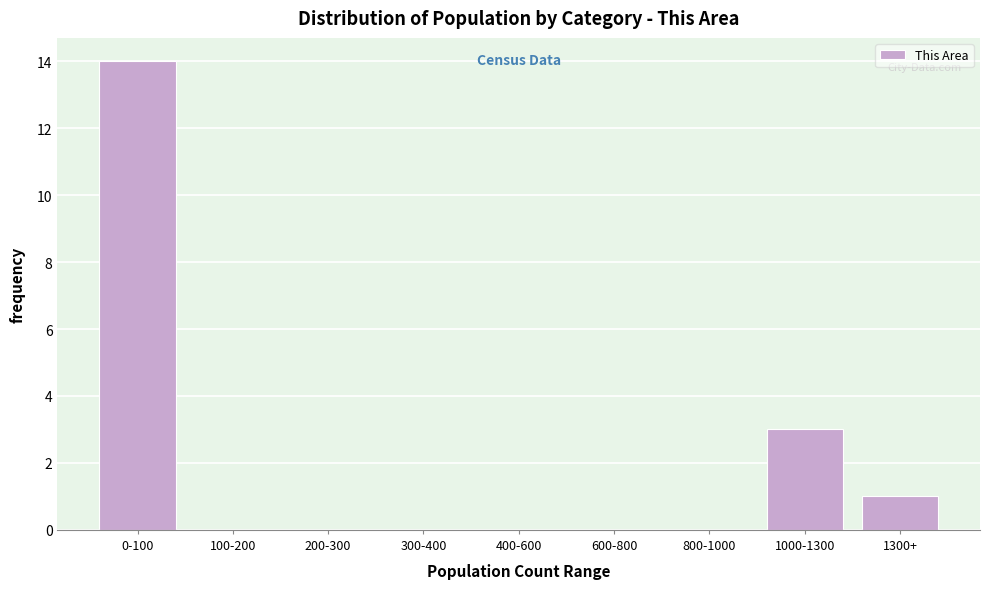

Reading left to right, list all the values displayed in this chart.

0-100=14	100-200=0	200-300=0	300-400=0	400-600=0	600-800=0	800-1000=0	1000-1300=3	1300+=1